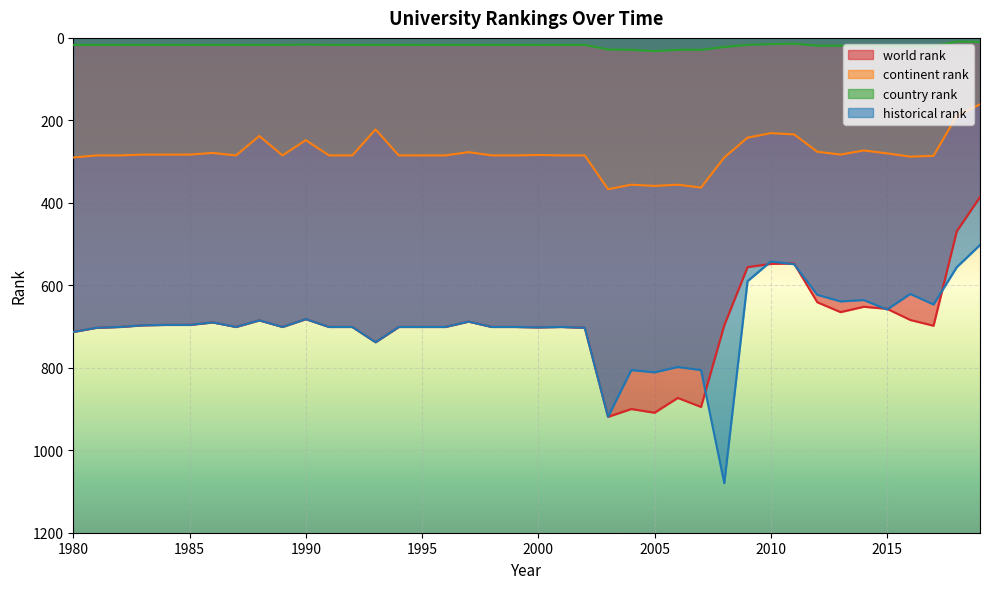

What is the minimum value for historical rank?

502.2